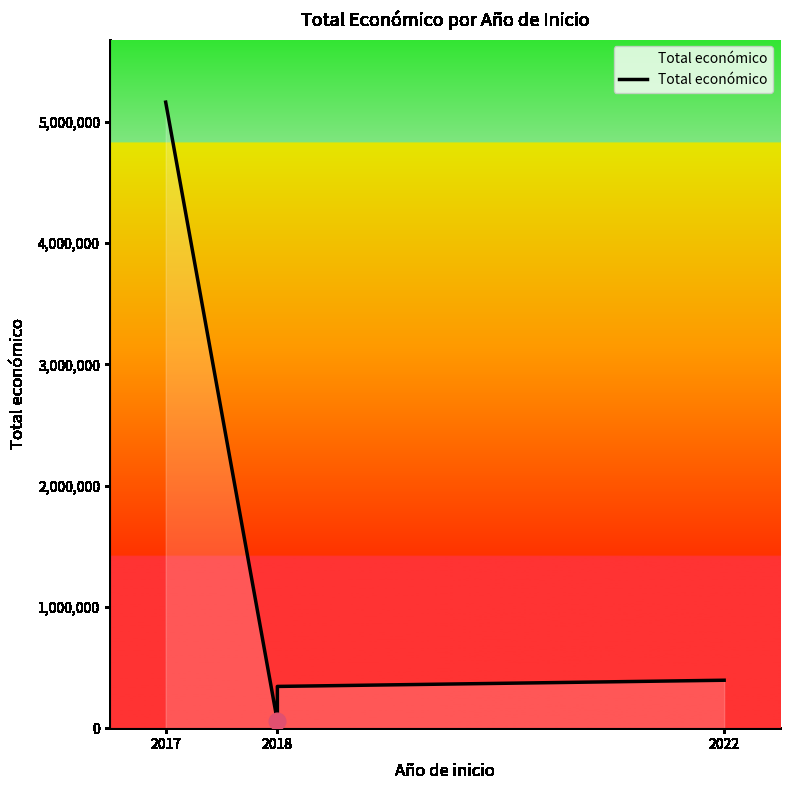

True or false: there are more than 1 points higher than both neighbors.

False